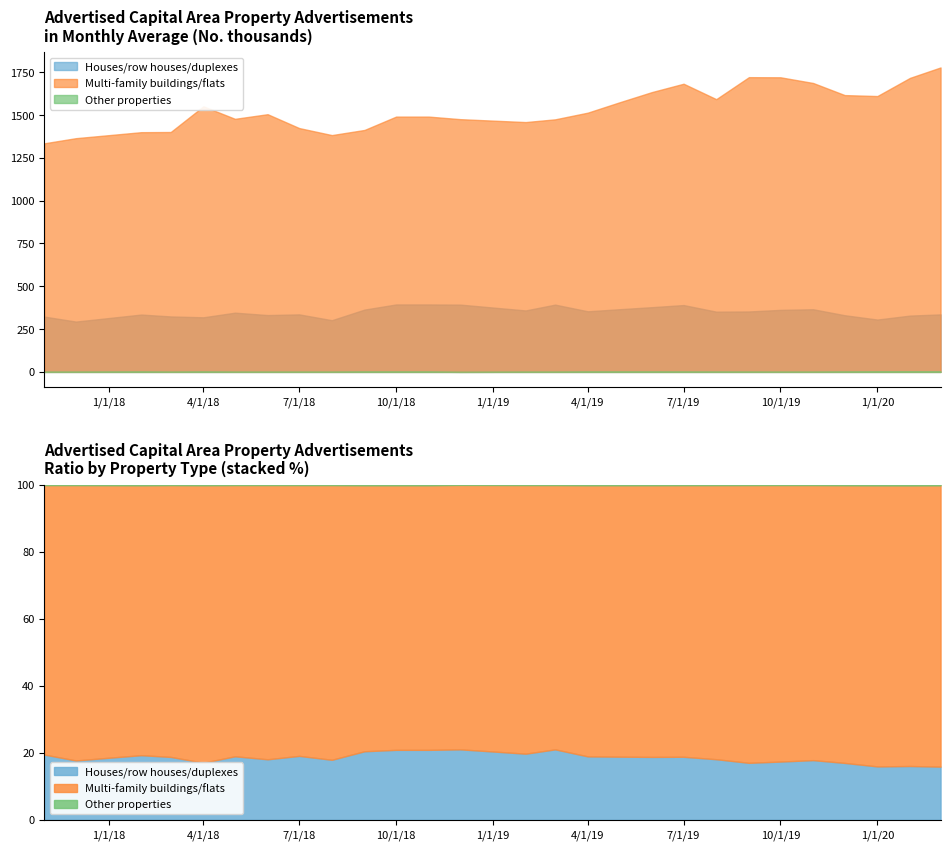

What is the greatest value displayed?

1778.0